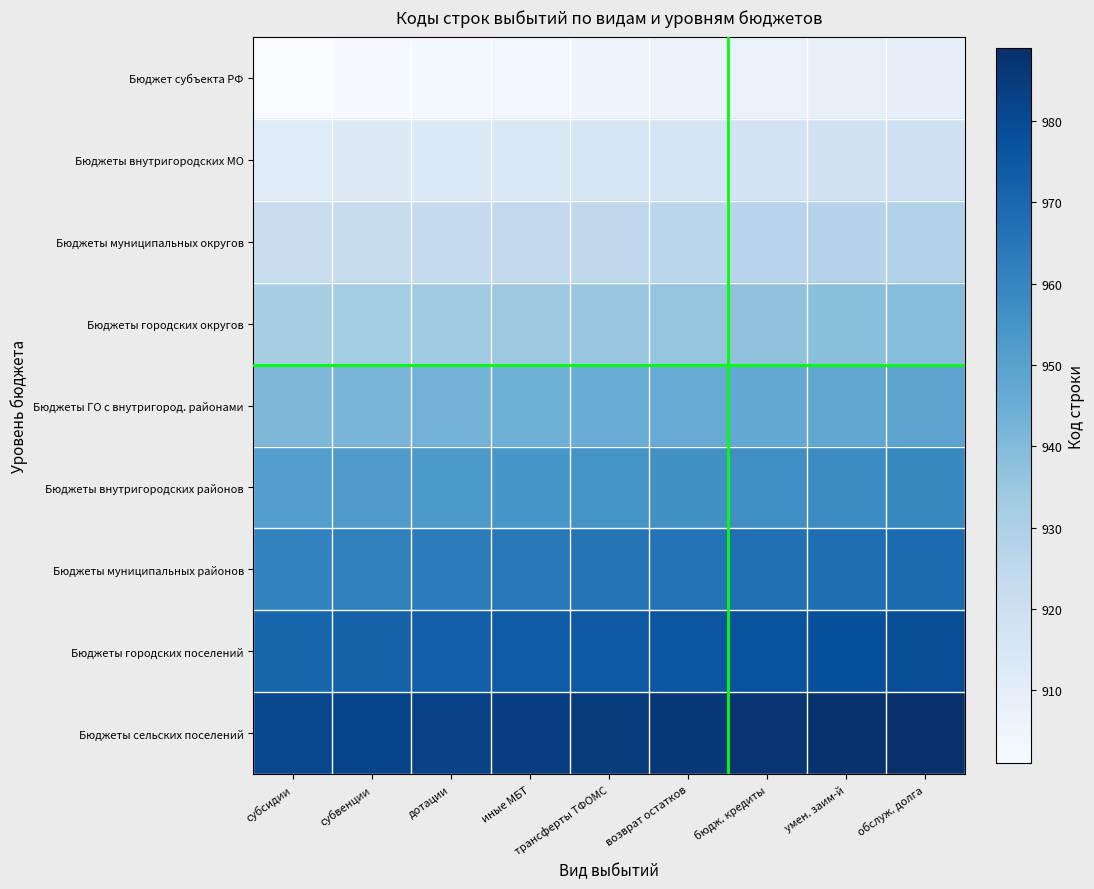

Which series changed the most between трансферты ТФОМС and обслуж. долга?

Бюджет субъекта РФ